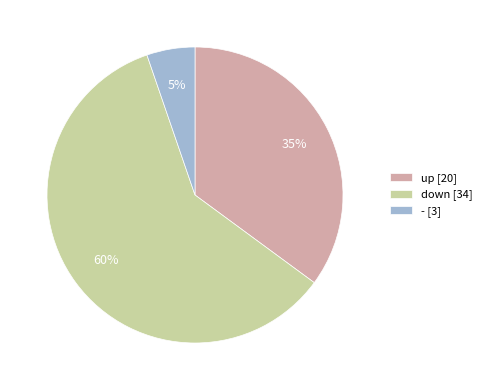

To the nearest percent, what percentage of the pie is up?

35%